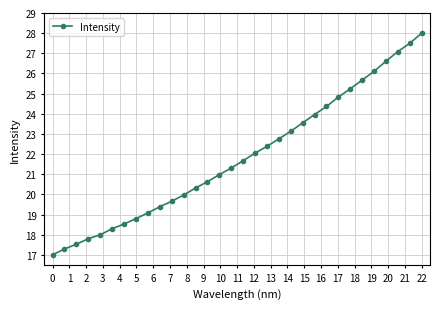

What is the value of the 28th point from the left?

26.1